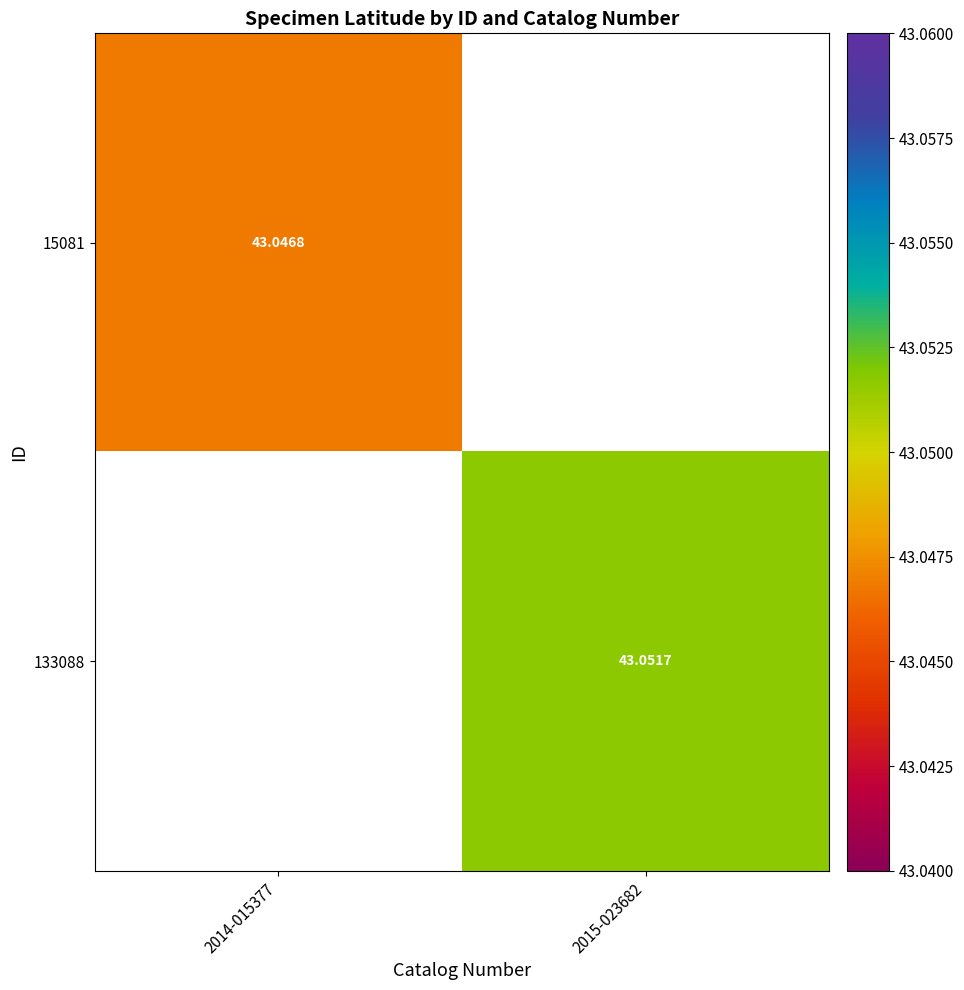

Is the value of 133088 at 2015-023682 greater than the value of 15081 at 2014-015377?

Yes